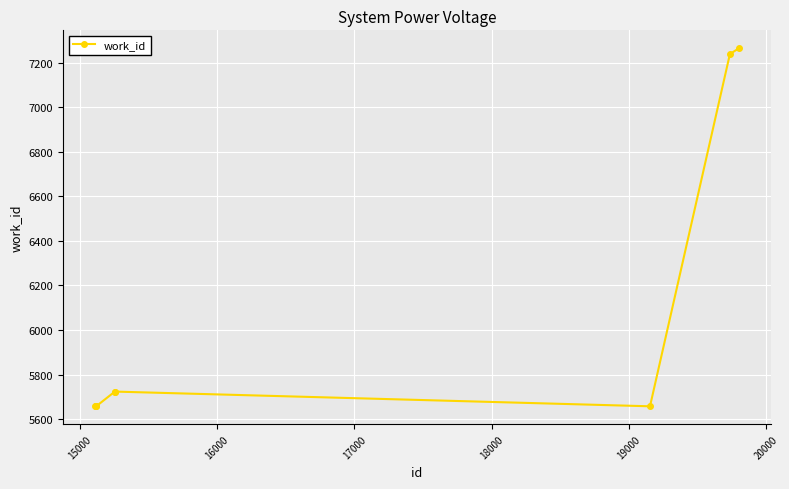

Count the number of data series in this chart.

1